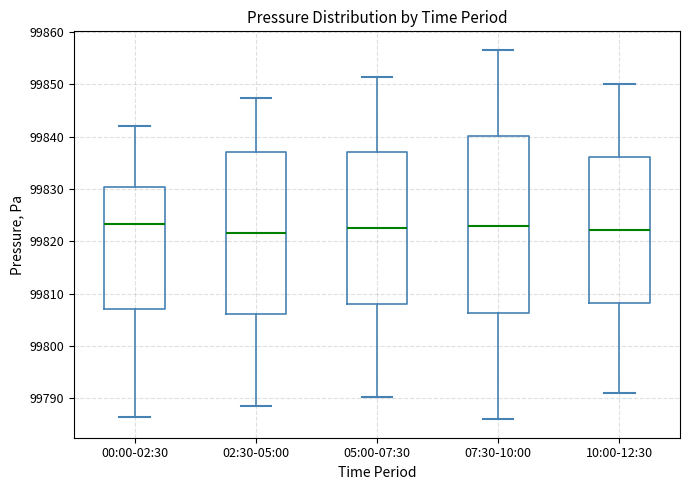

Where does the lower whisker of the box for 10:00-12:30 end on the y-axis? The values are not printed on the chart, so give them approximately, as read against the axis.

99791